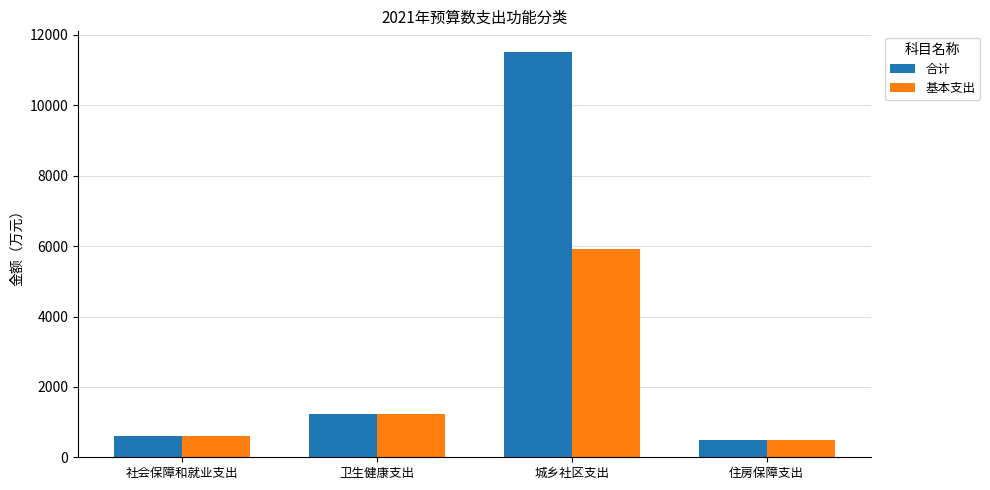

Rank the series at 城乡社区支出 from highest to lowest value.

合计, 基本支出